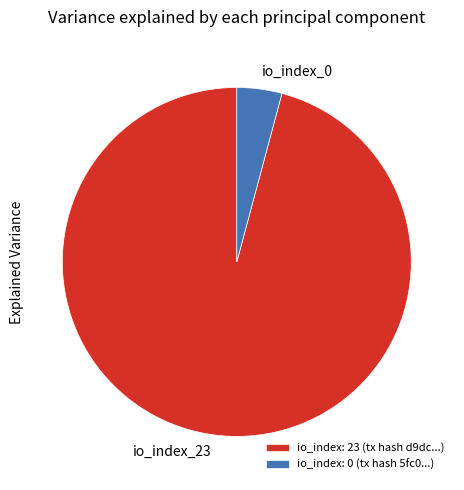

True or false: io_index_23 accounts for 96% of the total.

True